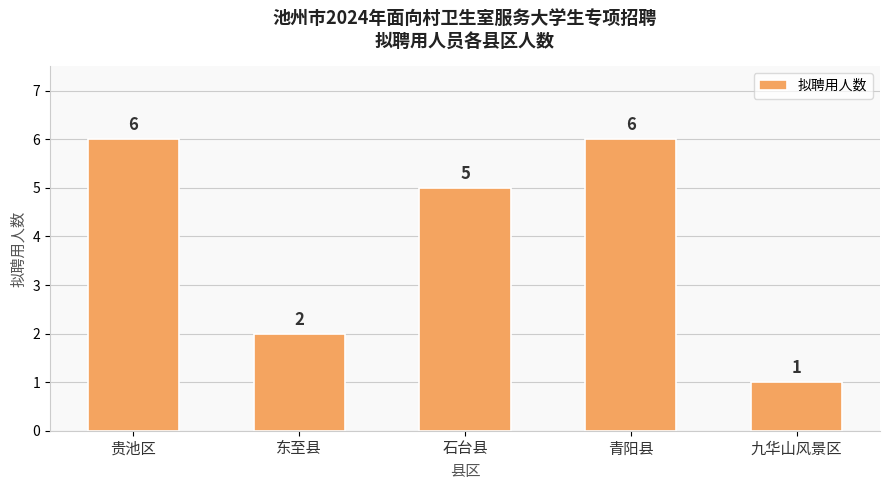

What is the average value?

4